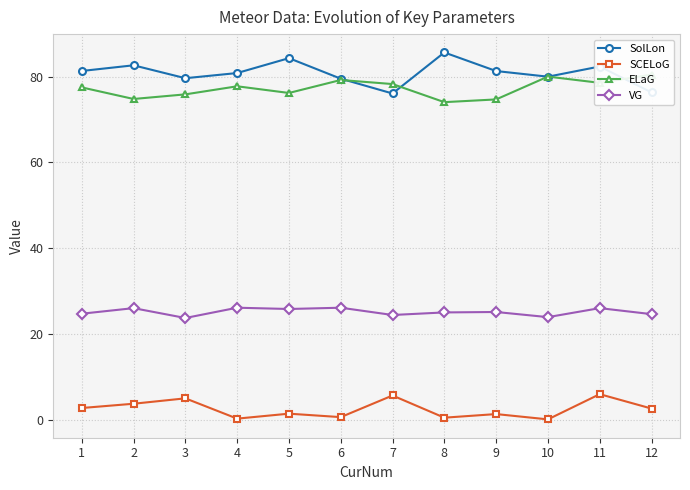

The value of ELaG at 4 is 53.2. True or false?

False